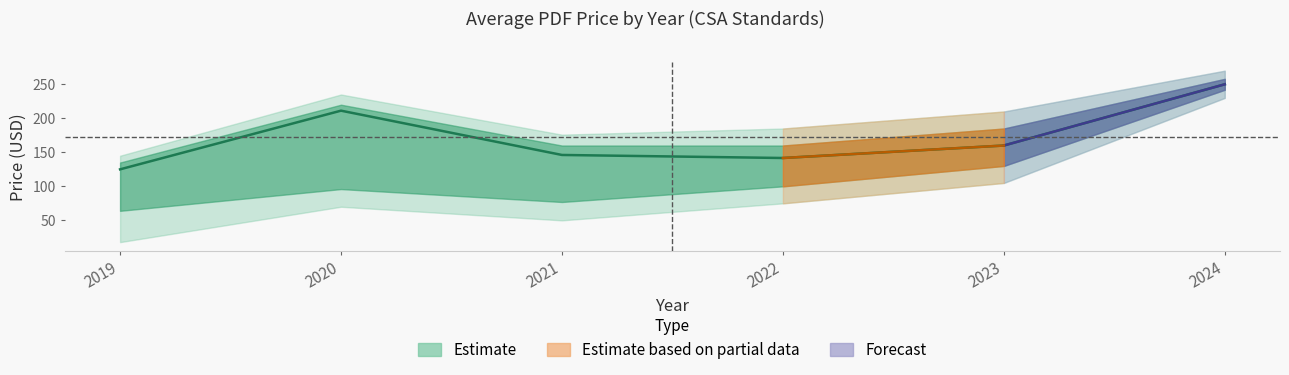

Between 2024 and 2021, which is larger?

2024